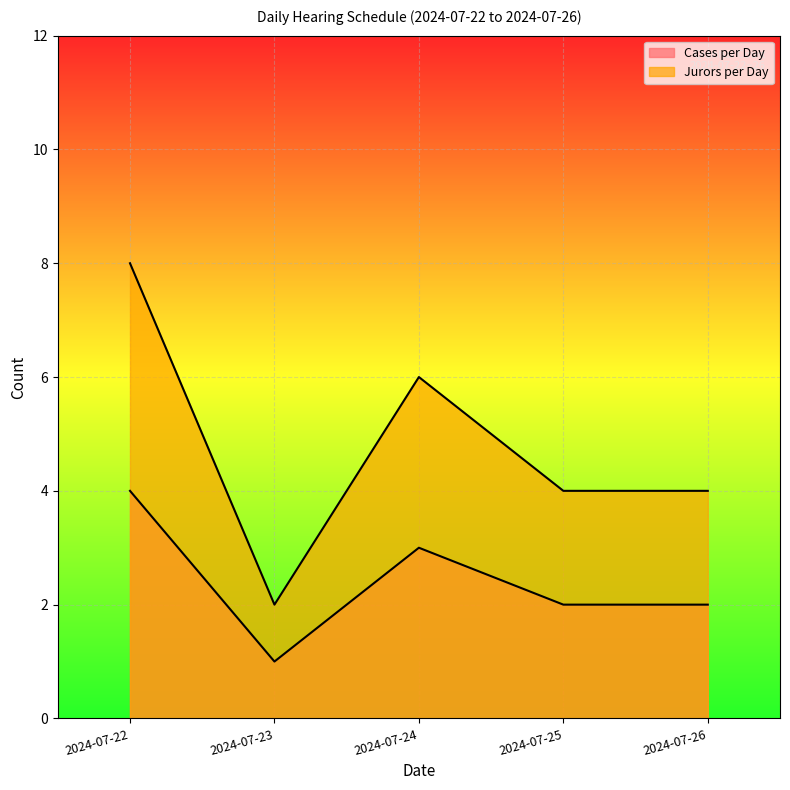

Does the chart display data point markers on the line(s)?

No